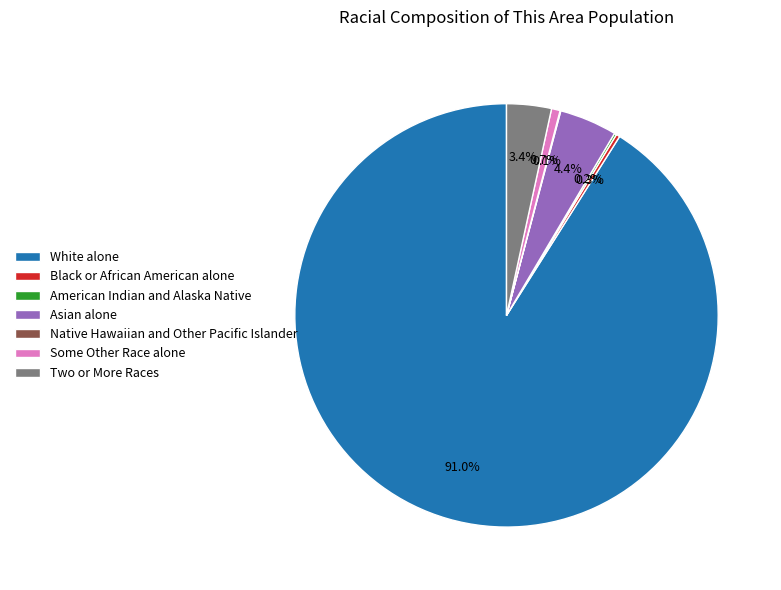

What is the ratio of the value at Two or More Races to the value at Asian alone?

0.8